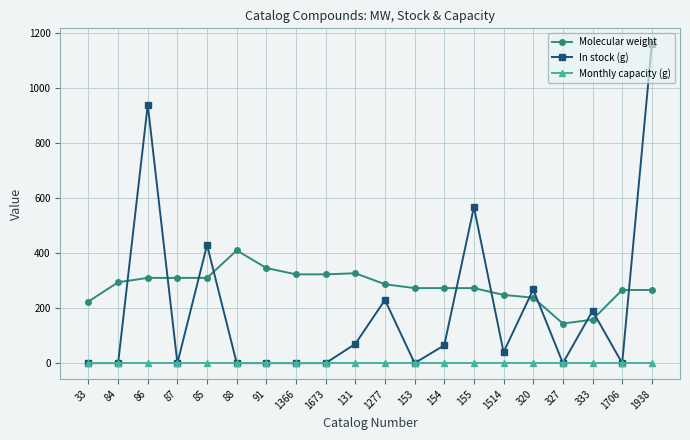

Which series has the widest spread of values?

In stock (g)